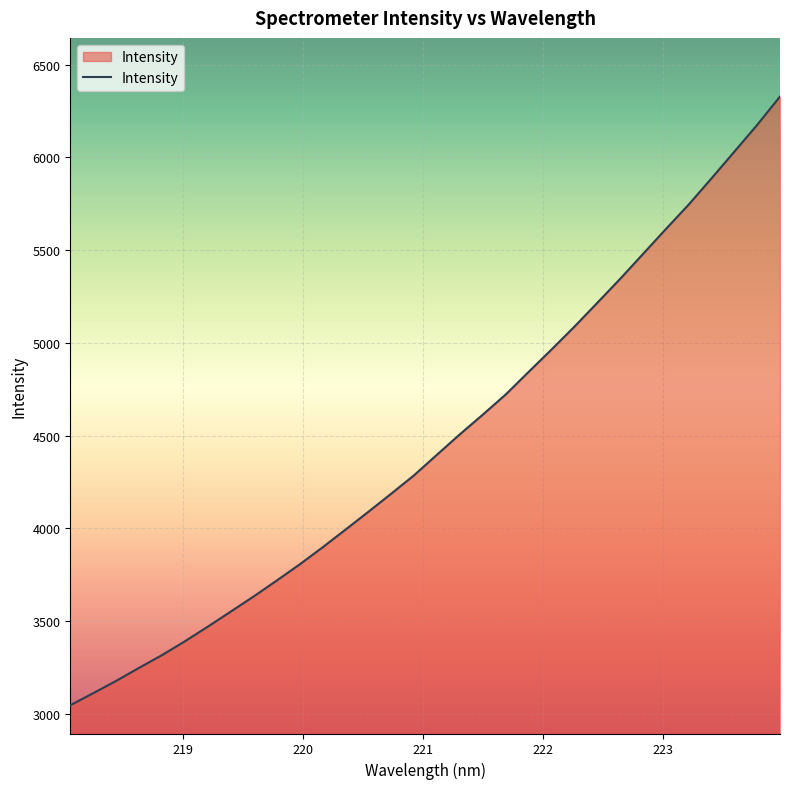

What is the minimum value shown in the chart?

3045.9